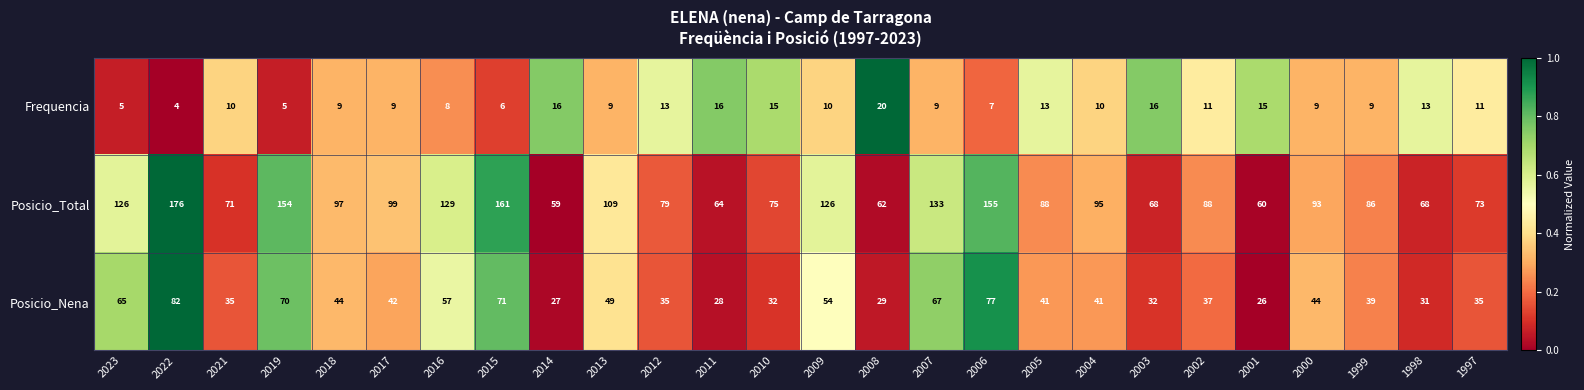

What is the total value across all series at 2022?

262